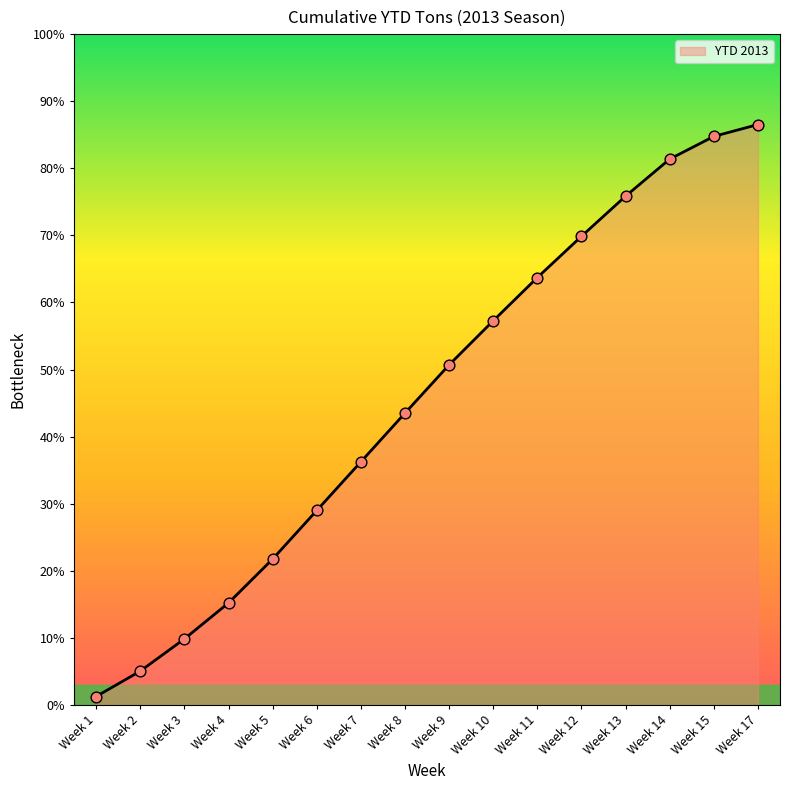

Does the chart have visible grid lines?

No